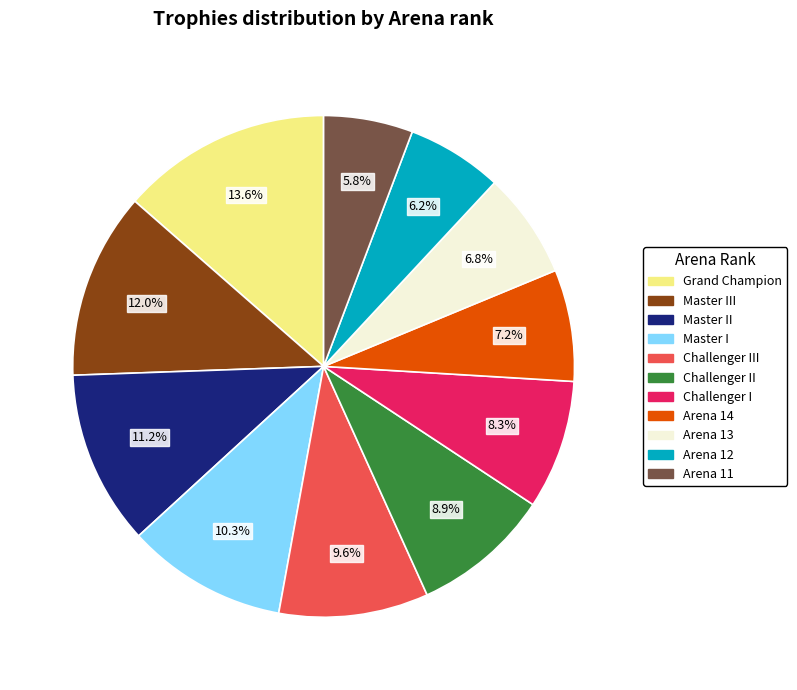

Is there any slice that represents more than half of the pie?

No